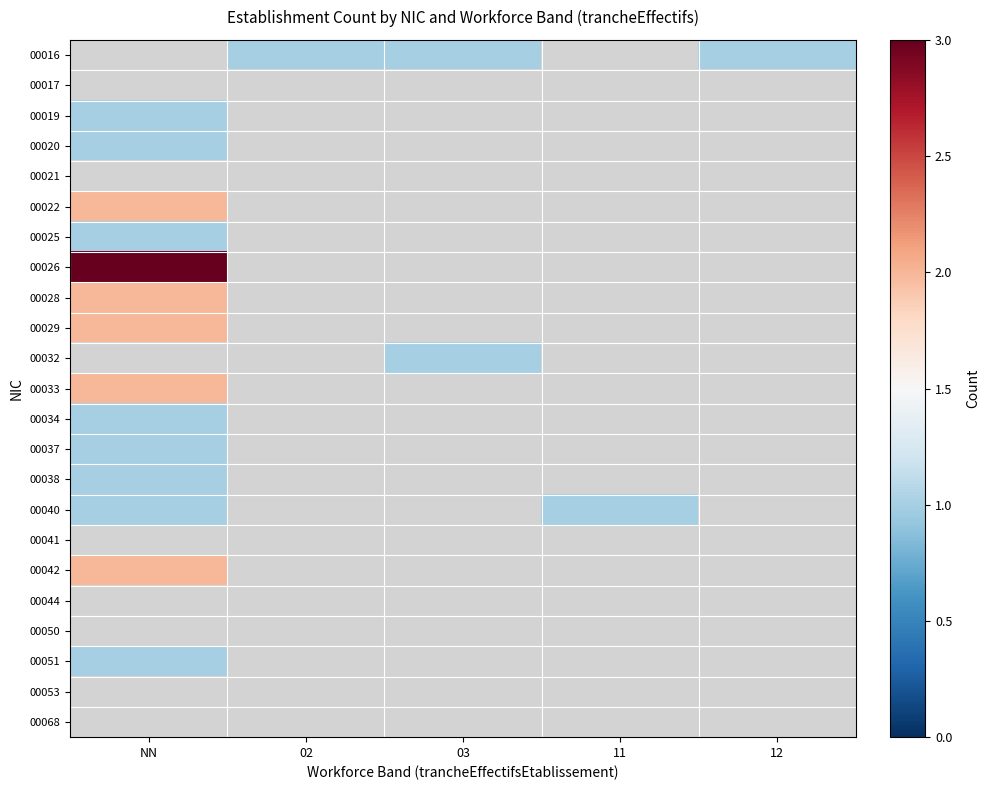

Is the value of 00022 at 11 greater than the value of 00020 at NN?

No